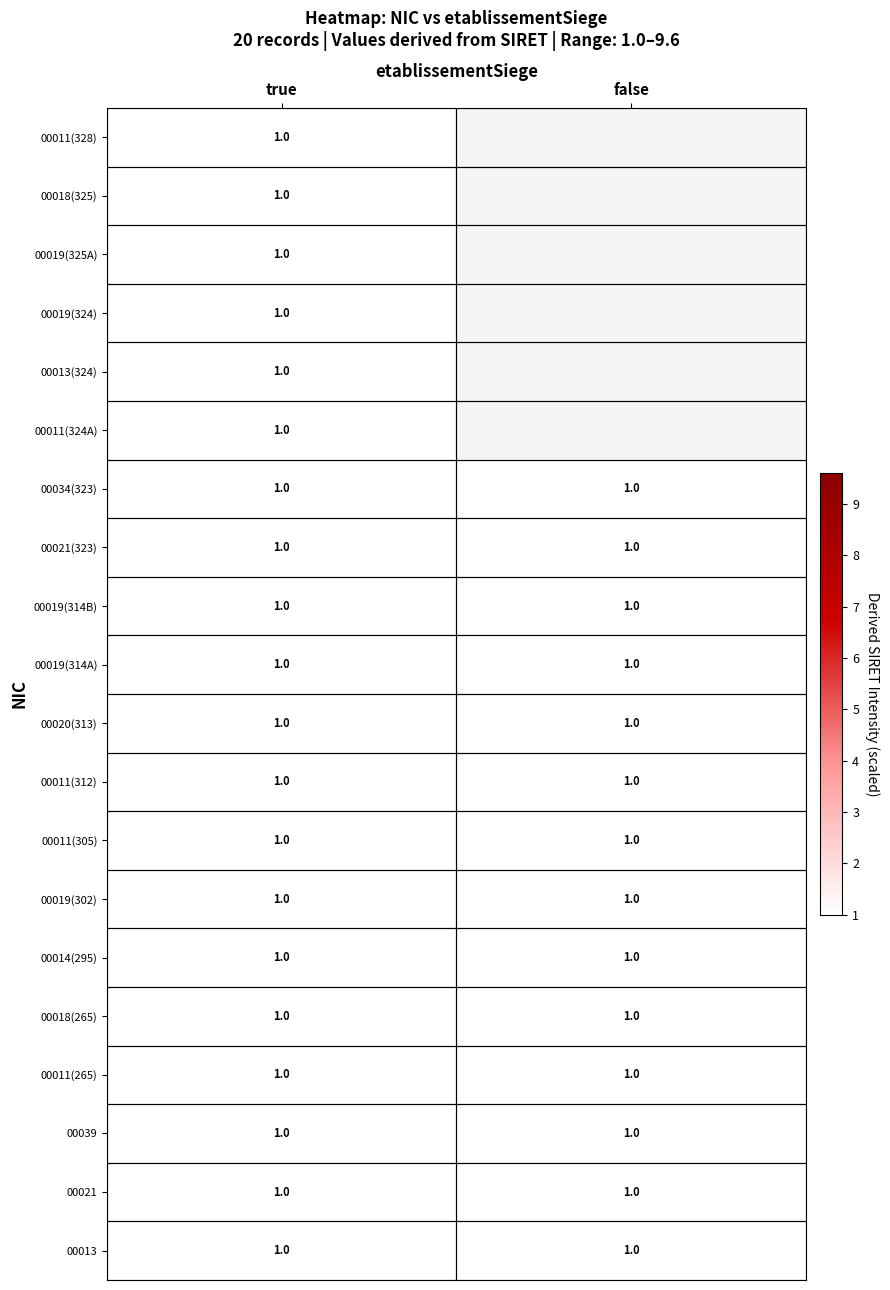

What is the total value across all series at true?

20